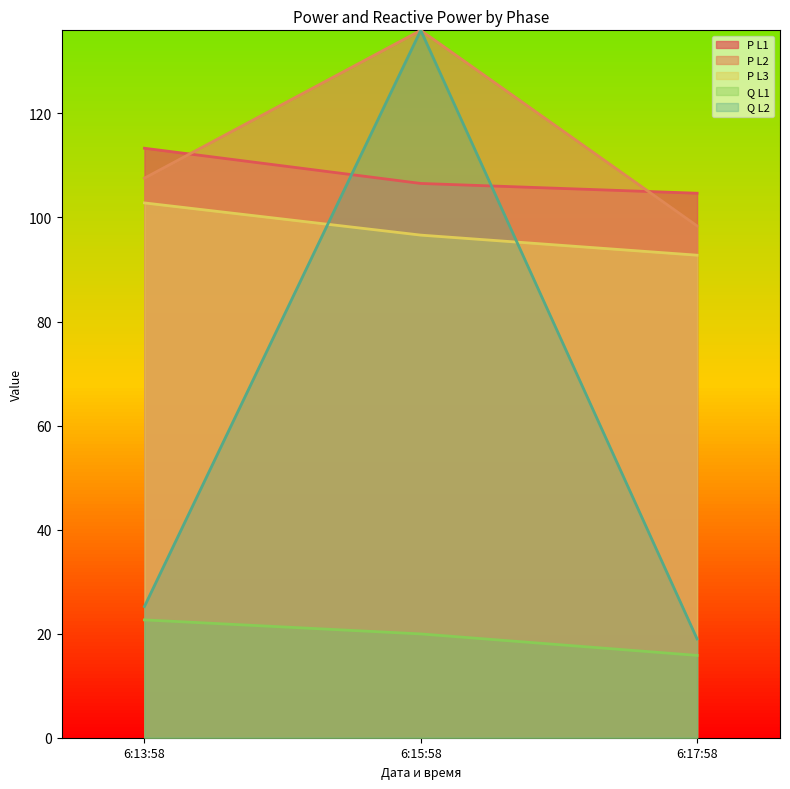

What position from the left is 6:17:58?

3